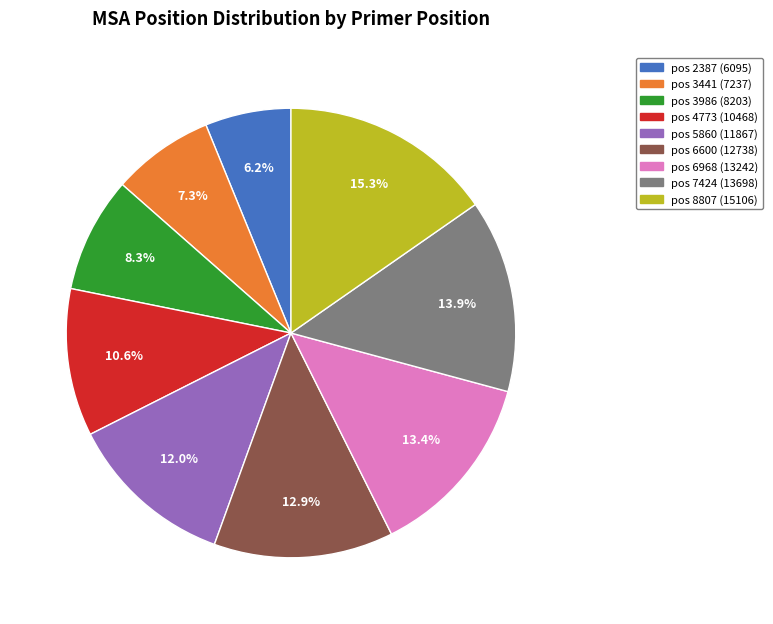

Count the number of slices in the pie.

9